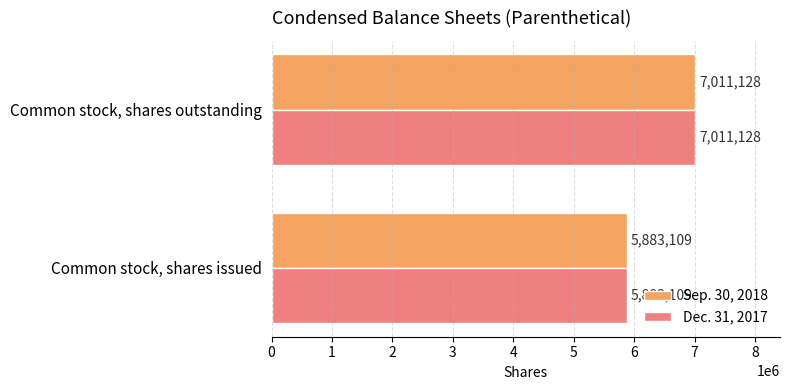

Where is Sep. 30, 2018 nearest to the value 6447118?

Common stock, shares issued